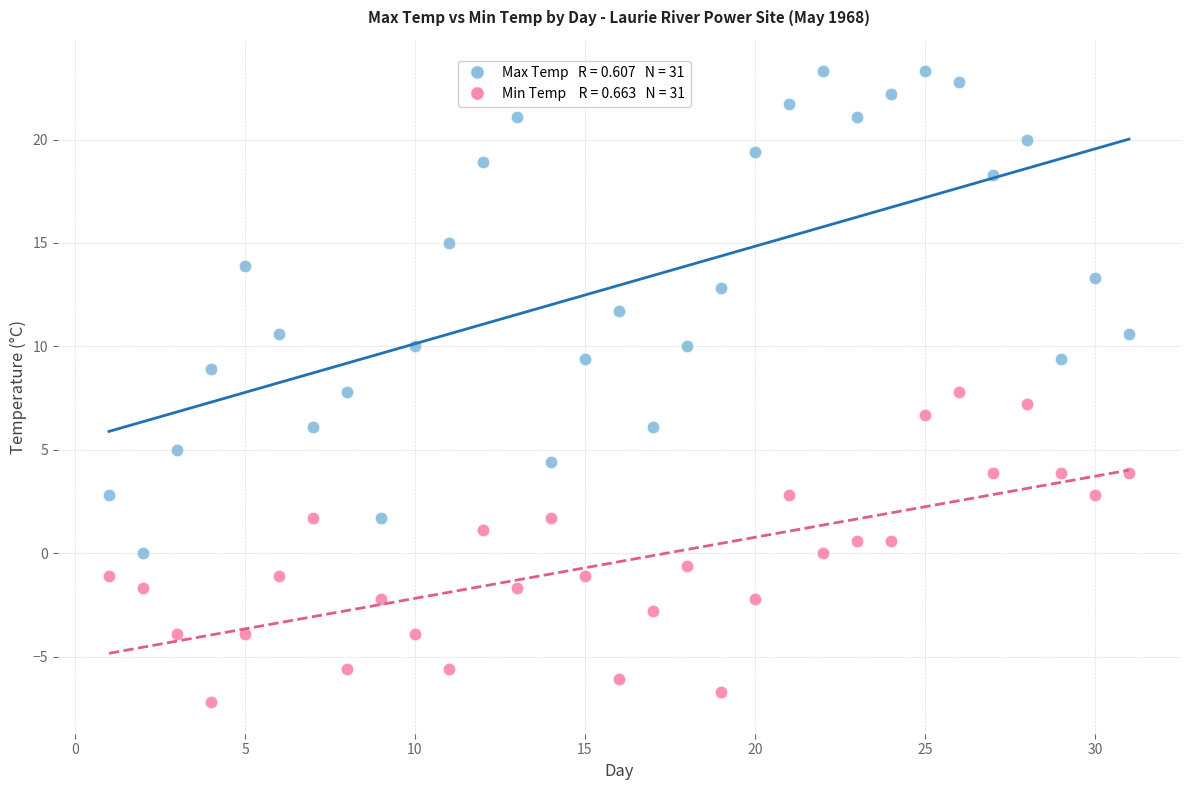

Across all data points, what is the range of X values (max minus min)?

30.0